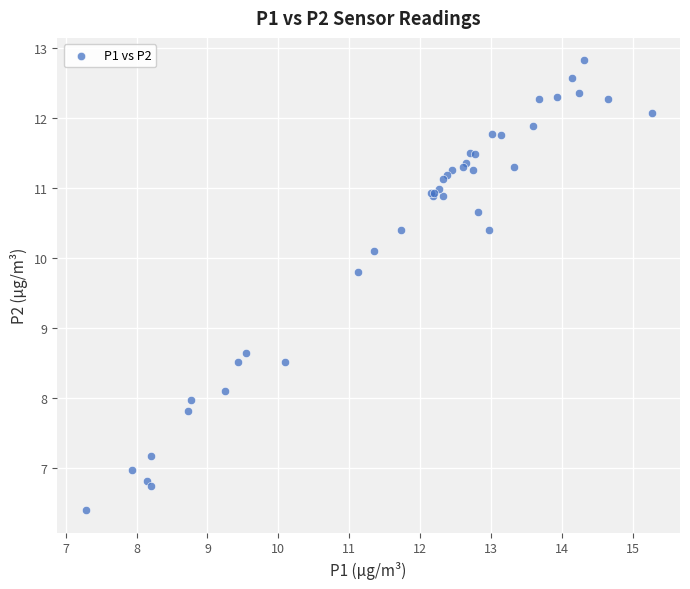

What Y value in the scatter plot is closest to 9?

8.7